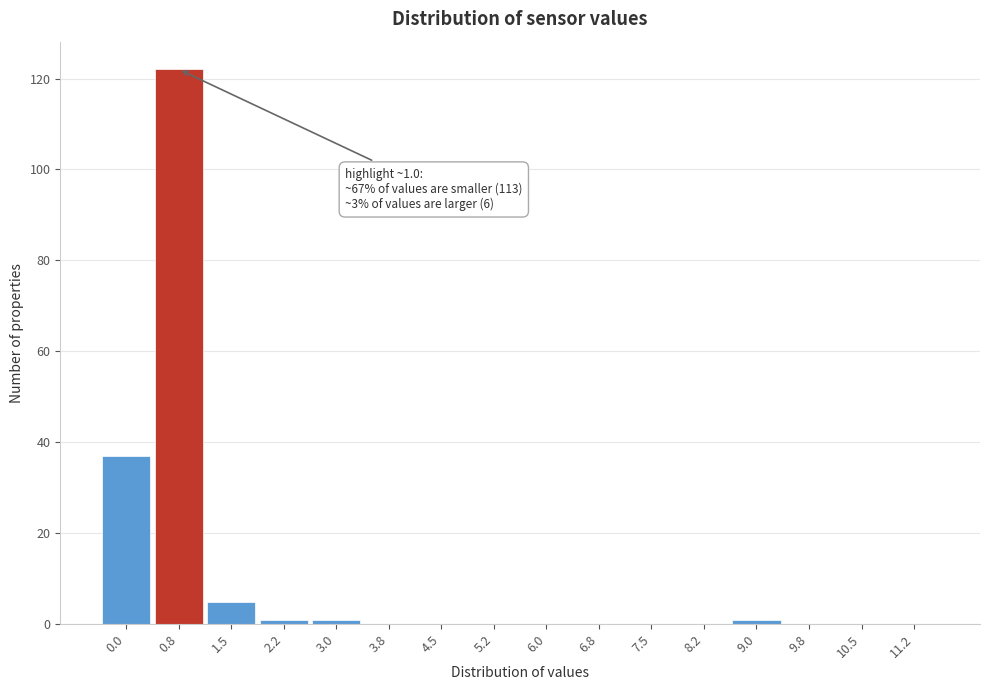

Reading left to right, list all the values displayed in this chart.

0.0=37	0.8=122	1.5=5	2.2=1	3.0=1	3.8=0	4.5=0	5.2=0	6.0=0	6.8=0	7.5=0	8.2=0	9.0=1	9.8=0	10.5=0	11.2=0